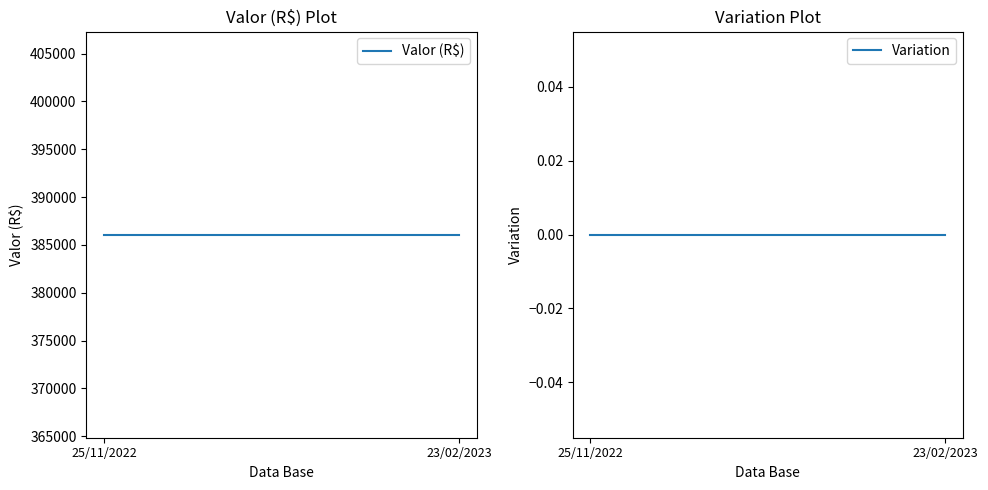

What are all the series names shown in the legend?

Valor (R$), Variation